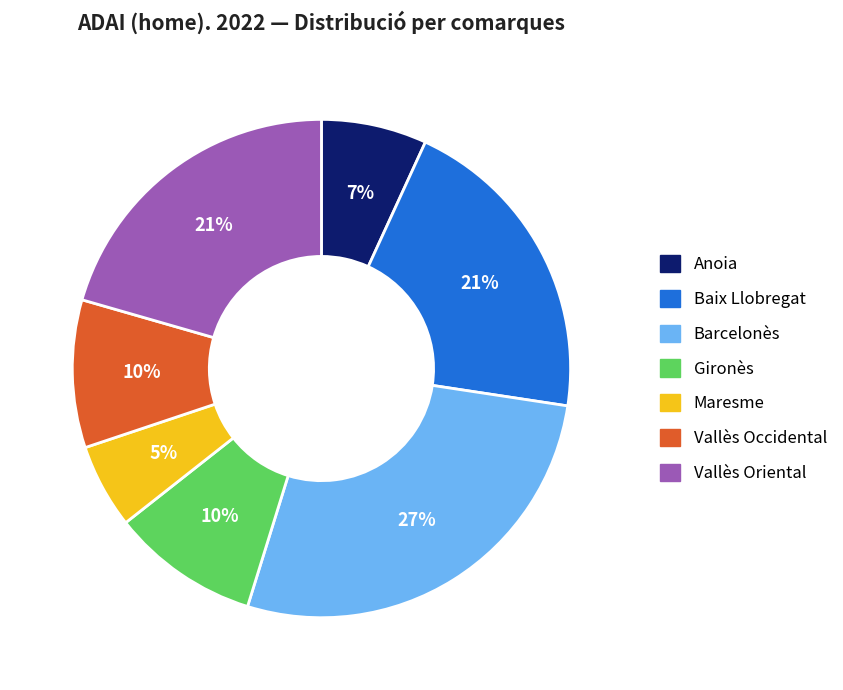

The Barcelonès slice represents 27% of the pie. True or false?

True